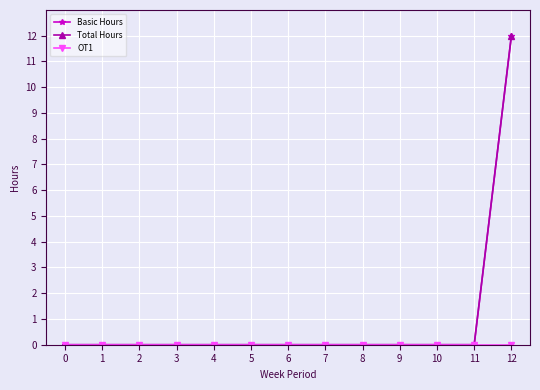

Is this an area chart (filled region under the line)?

No